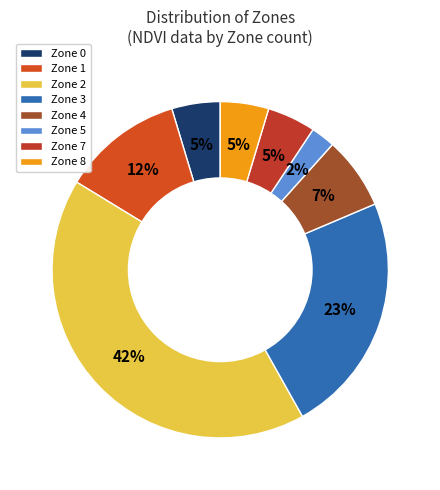

What percentage is NOT represented by Zone 0?

95.3%